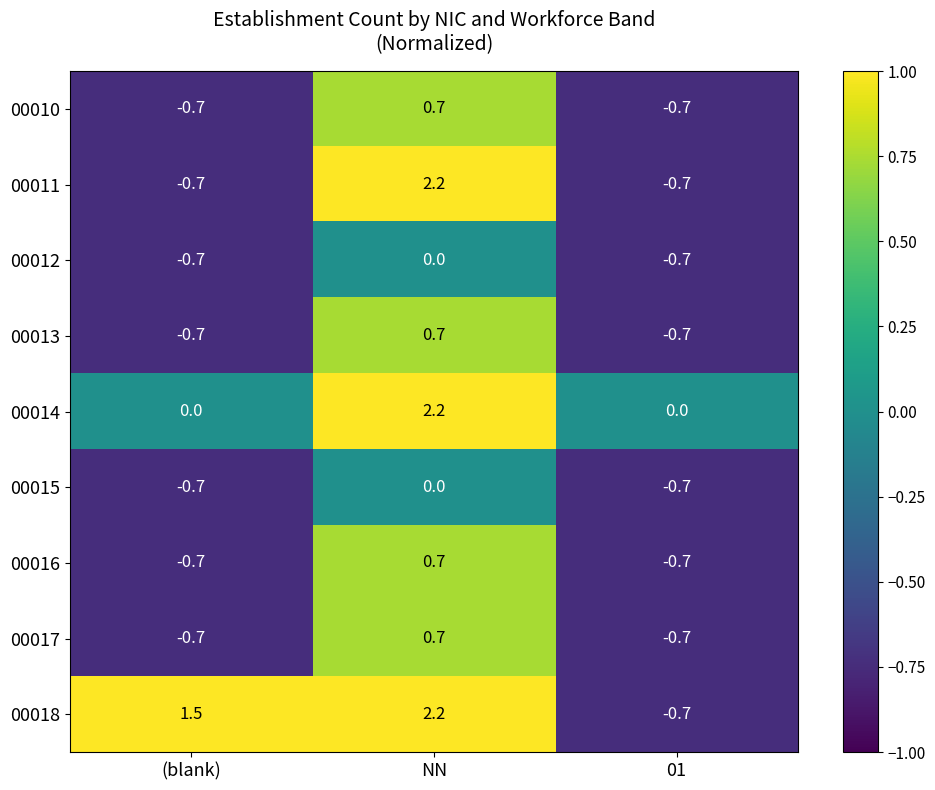

At which label does 00010 first exceed 0?

NN